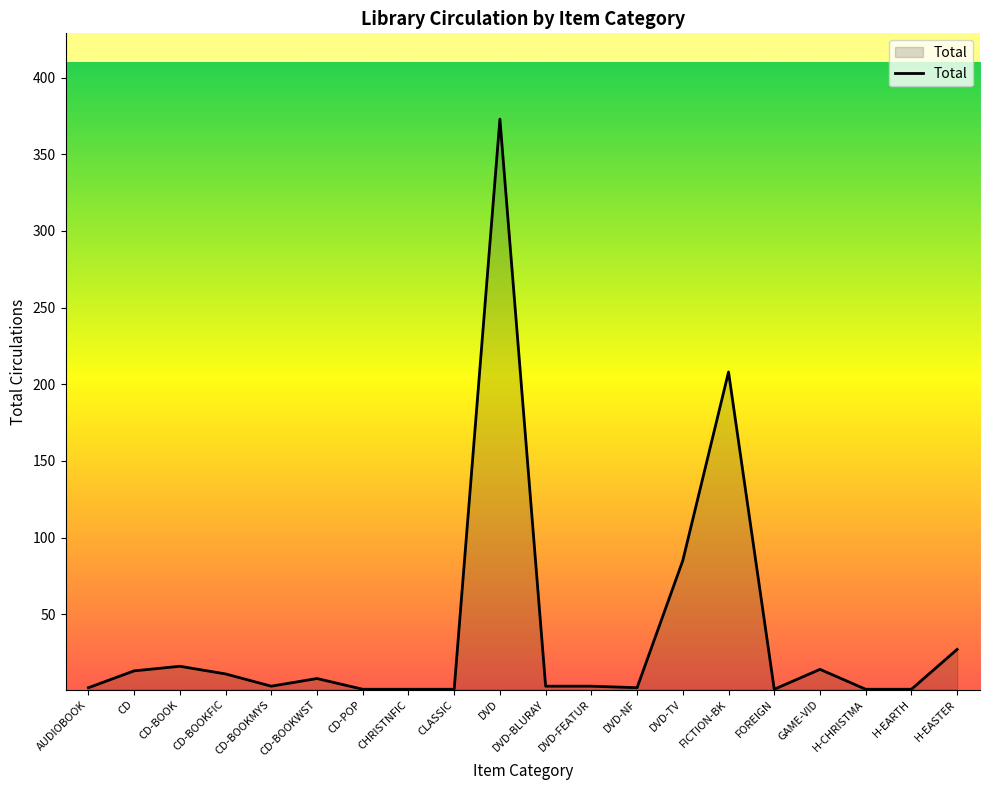

Which category has the highest value across all series?

DVD